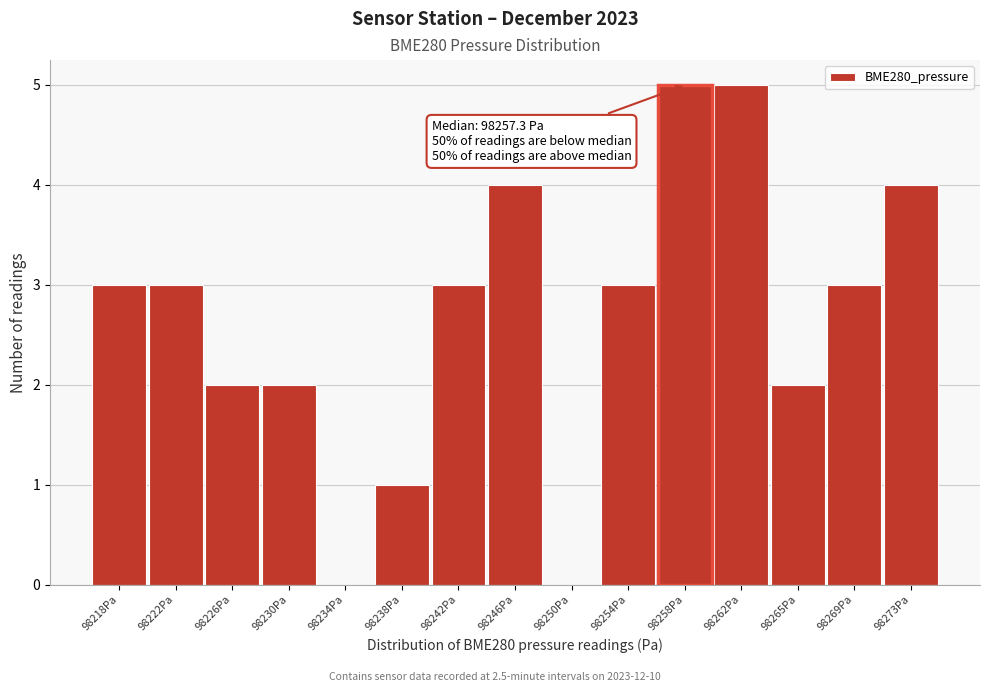

Reading left to right, what are all the values shown in this chart?

98218Pa=3	98222Pa=3	98226Pa=2	98230Pa=2	98234Pa=0	98238Pa=1	98242Pa=3	98246Pa=4	98250Pa=0	98254Pa=3	98258Pa=5	98262Pa=5	98265Pa=2	98269Pa=3	98273Pa=4